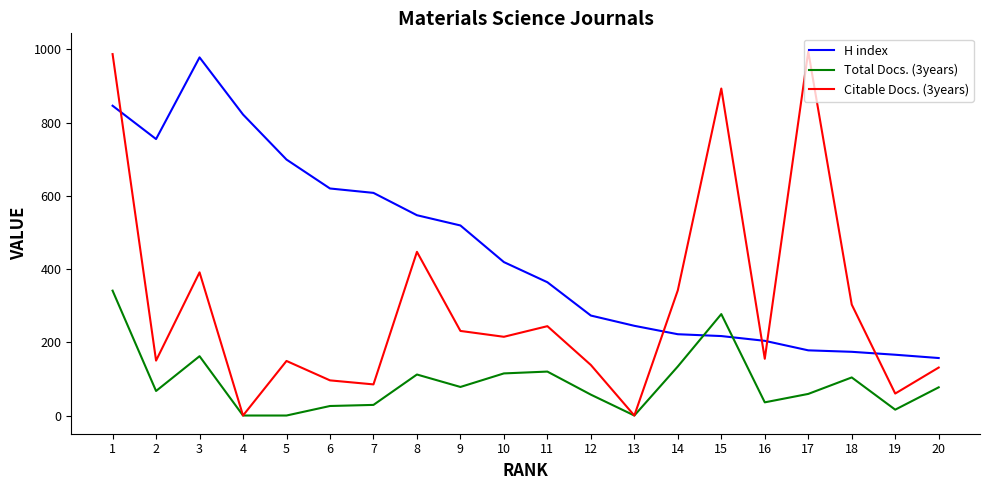

What is the difference between the Total Docs. (3years) values at 8 and 20?

35